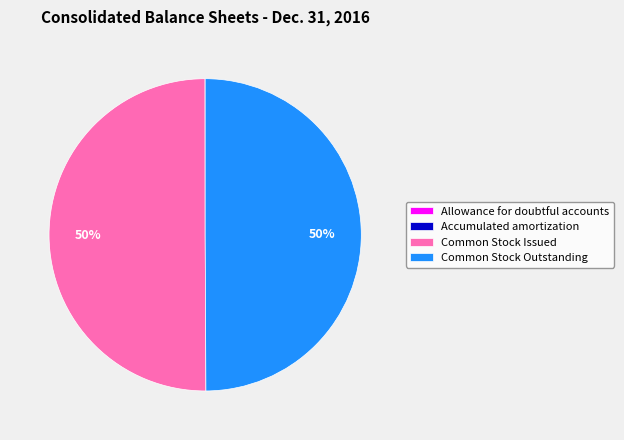

To the nearest percent, what is the combined percentage of Common Stock Issued and Common Stock Outstanding?

100%